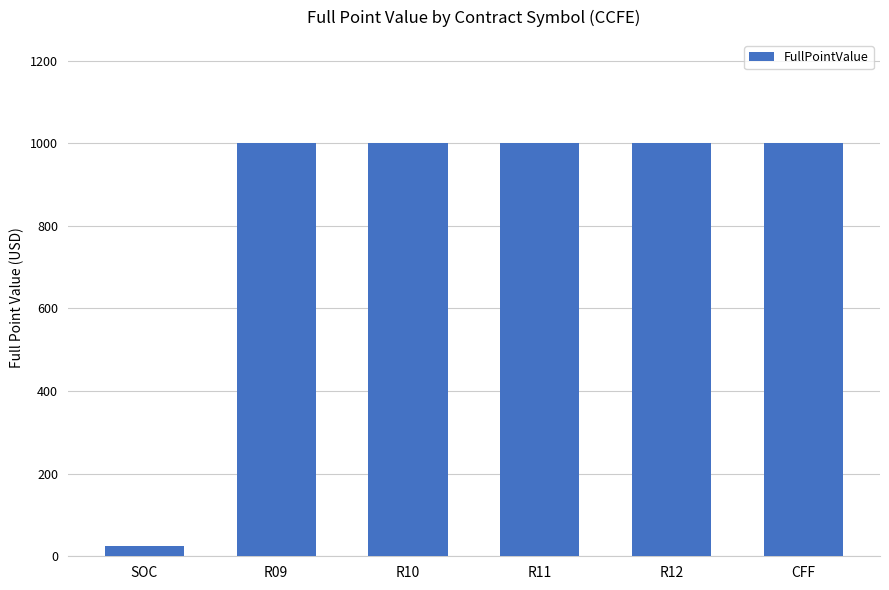

What is the ratio of the value at R09 to the value at R11?

1.0